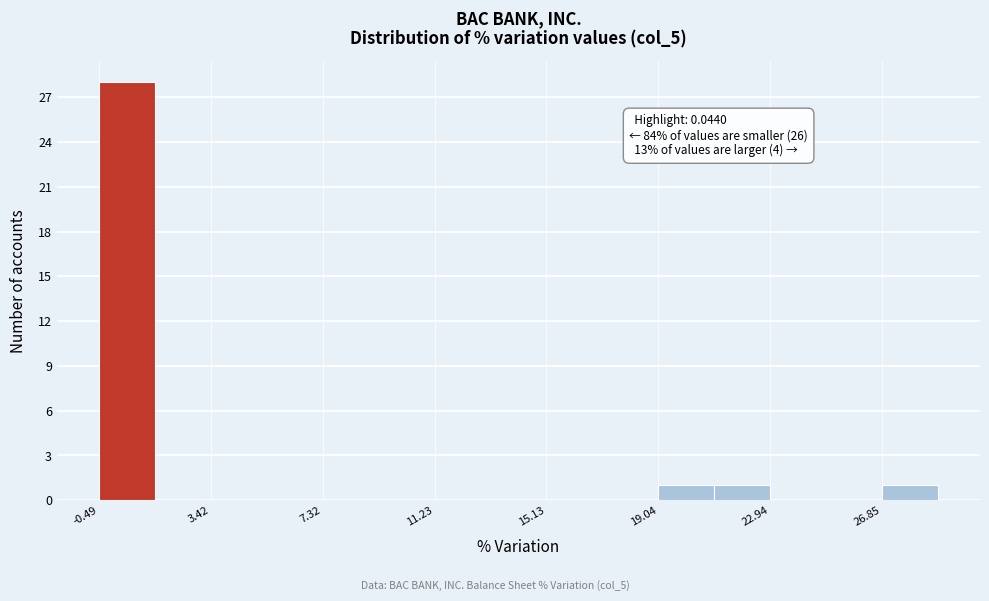

Read against the x-axis, roughly where is the centre of the tallest bar?

0.5